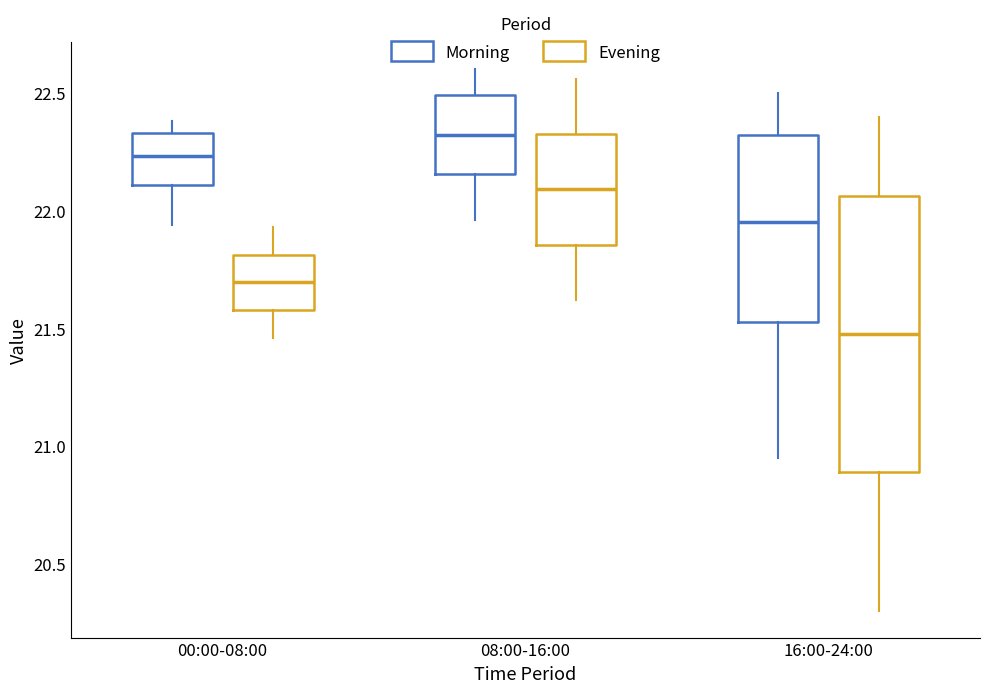

Which box's median line is the lowest?

16:00-24:00 (Evening)